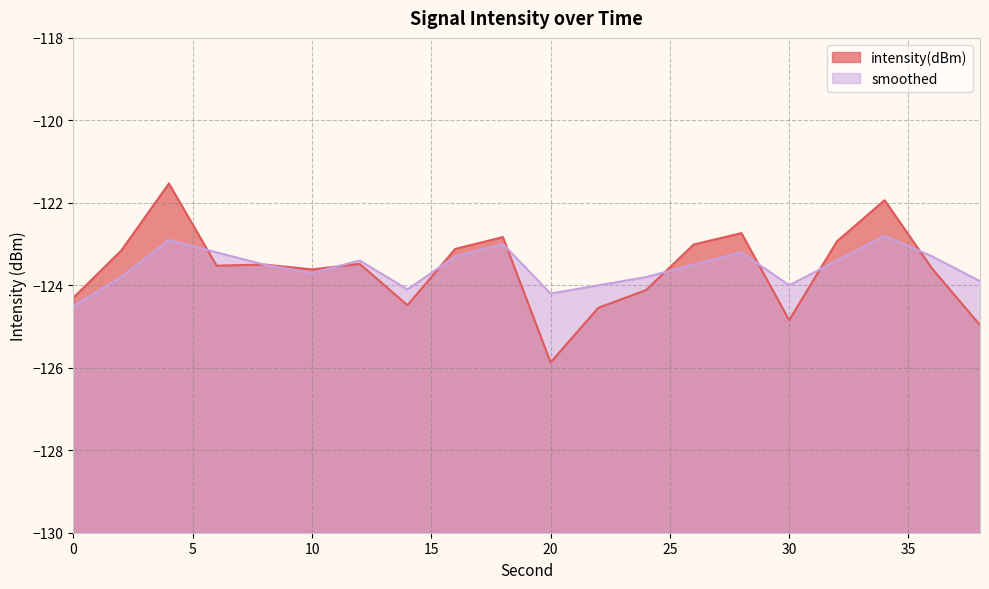

Rank the series by their average value, from lowest to highest.

intensity(dBm), smoothed